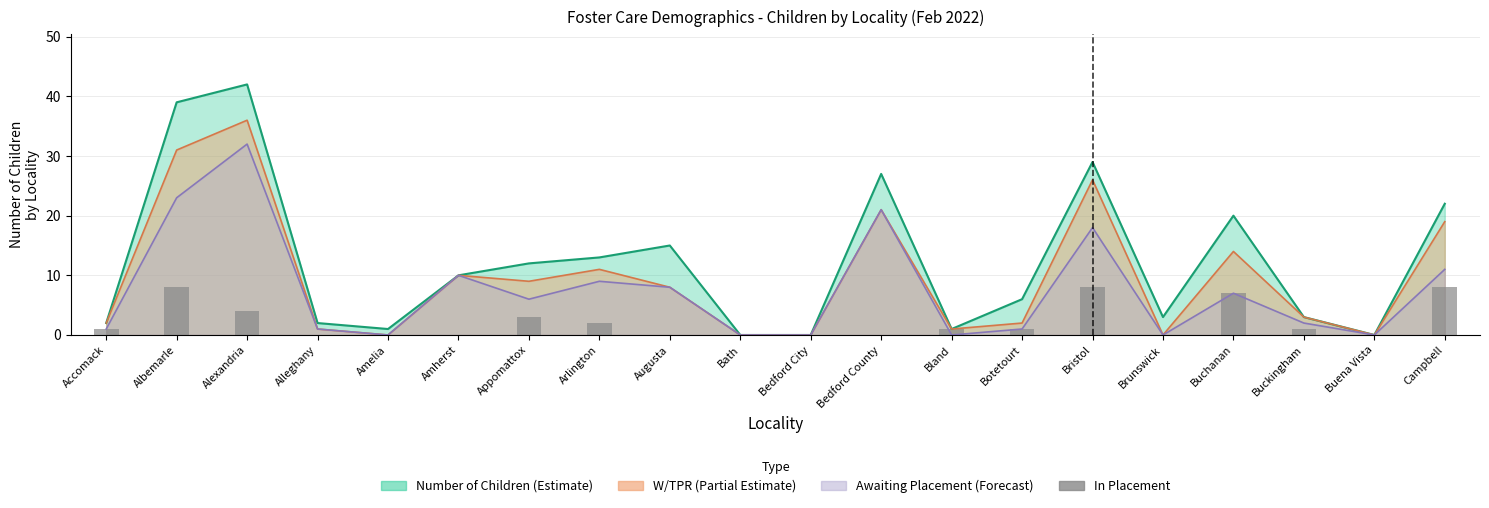

True or false: the data shows -3 at Bedford City.

False